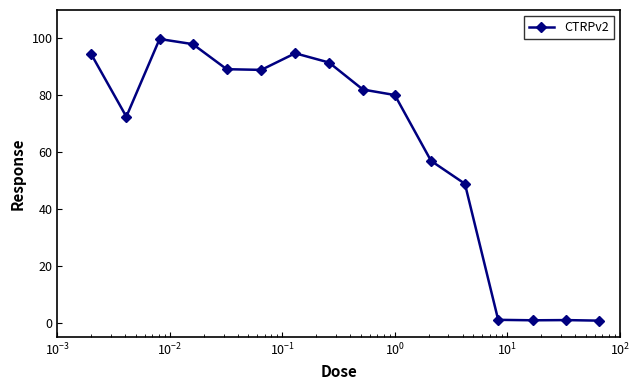

True or false: there are more than 1 points higher than both neighbors.

True